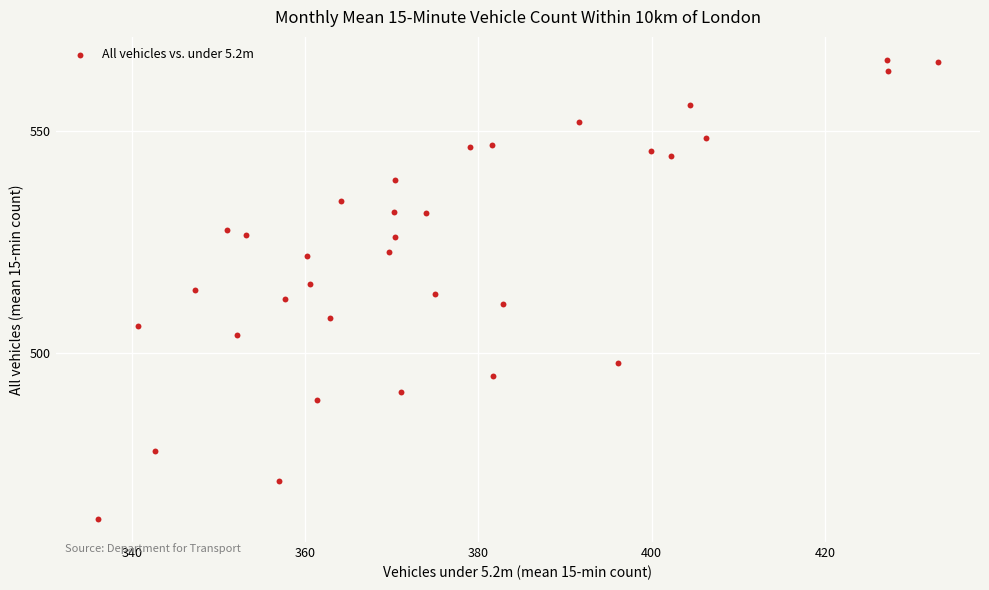

What is the range of Y values (max minus min)?

103.5